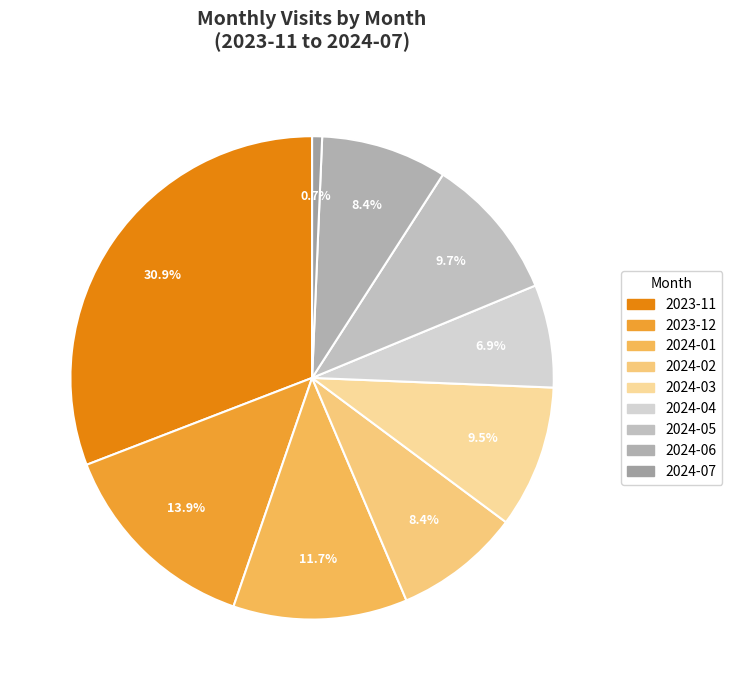

How much of the chart is everything except 2023-12?

86.1%